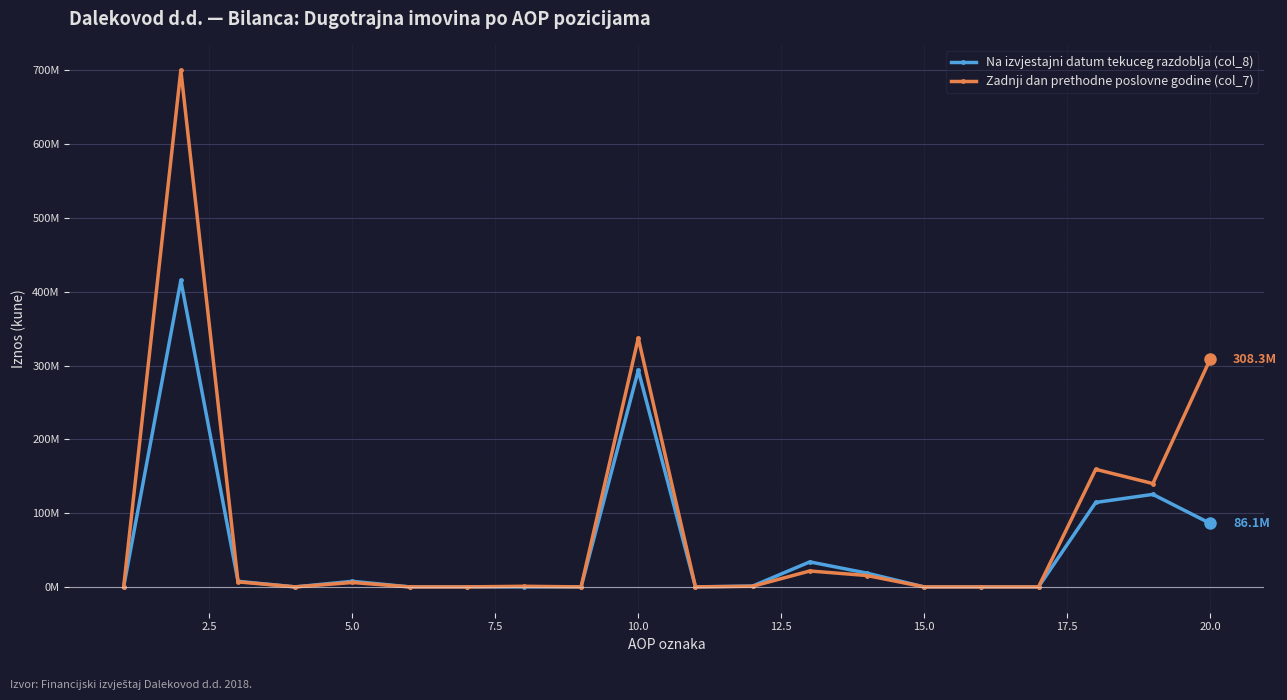

Does the chart have visible grid lines?

Yes